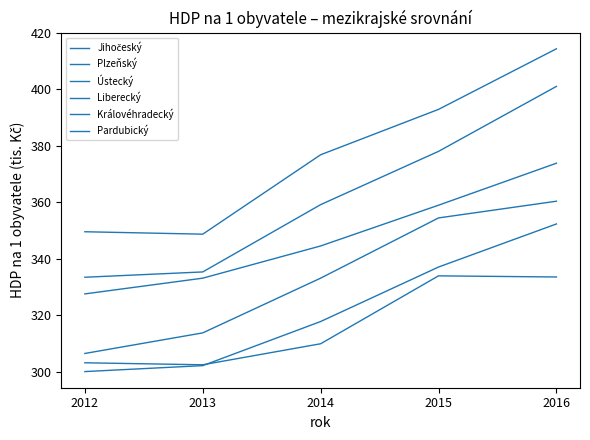

Is it true that Ústecký equals 105.6 at 2015?

False